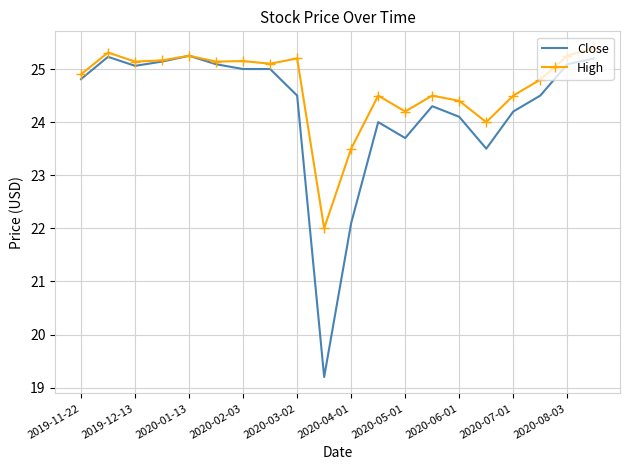

Which series has the largest range (max minus min)?

Close